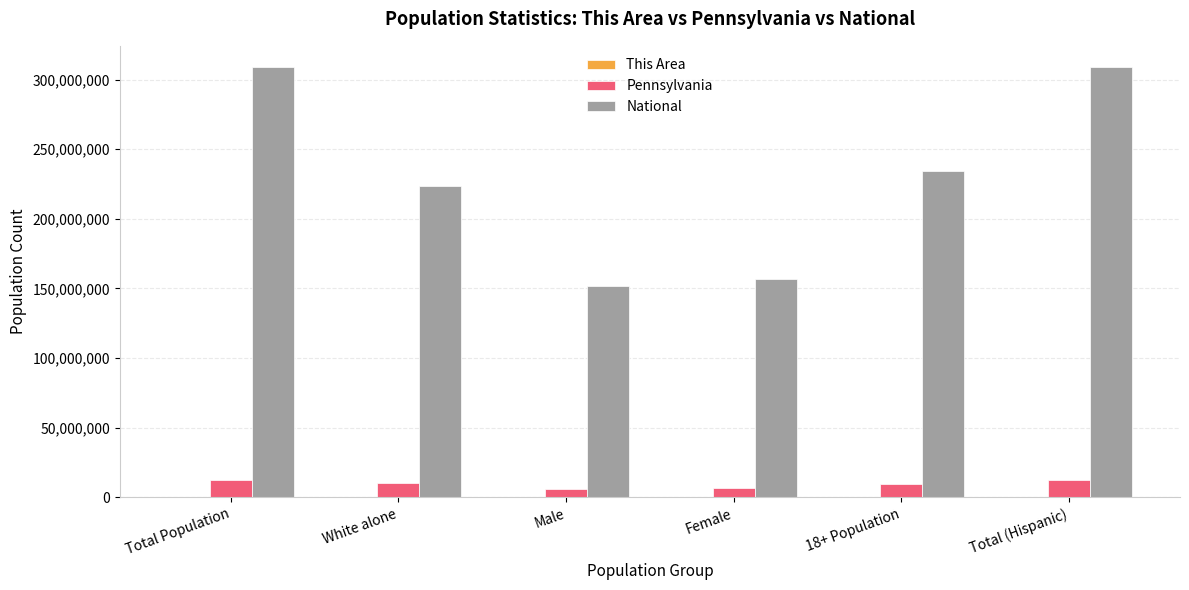

Is it true that National equals 315426512 at White alone?

False